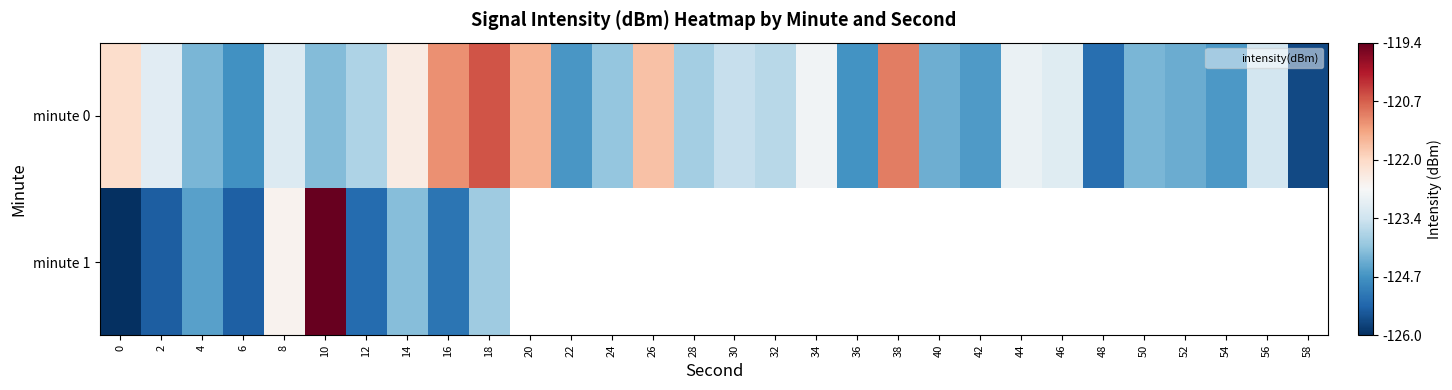

Rank the series by their maximum value, from highest to lowest.

minute 1, minute 0